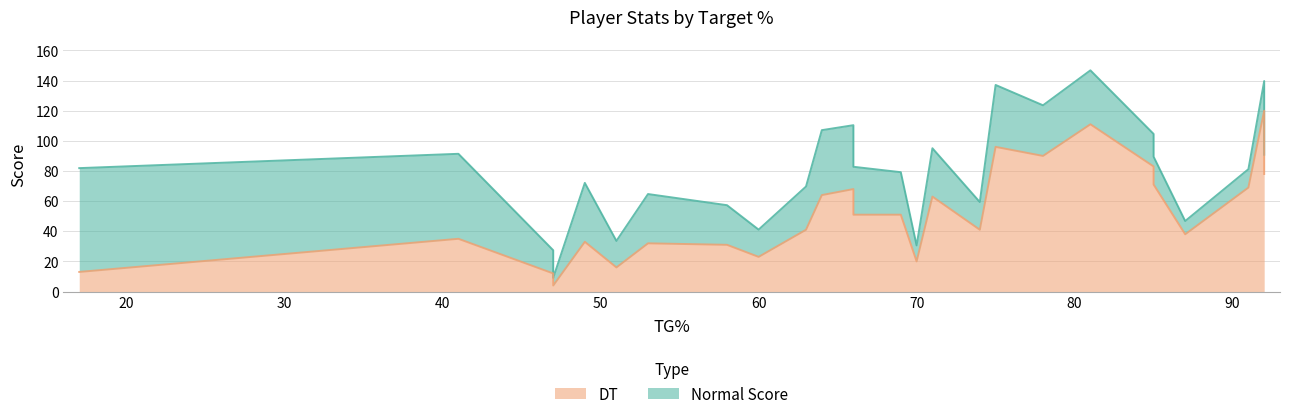

How many data points in DT are above 51?

12